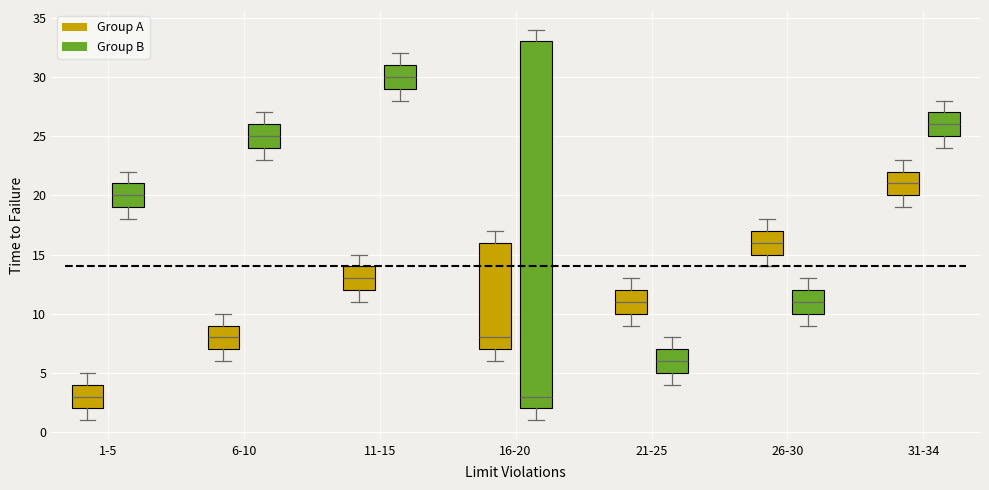

Reading left to right, transcribe this box plot: for each box, give where its median line is, the range the box spans, and where its two whiskers end, as read against the y-axis. The values are not printed on the chart, so give them approximately, as read against the axis.

1-5 (Group A): median 3, box 2 to 4, whiskers 1 to 5
1-5 (Group B): median 20, box 19 to 21, whiskers 18 to 22
6-10 (Group A): median 8, box 7 to 9, whiskers 6 to 10
6-10 (Group B): median 25, box 24 to 26, whiskers 23 to 27
11-15 (Group A): median 13, box 12 to 14, whiskers 11 to 15
11-15 (Group B): median 30, box 29 to 31, whiskers 28 to 32
16-20 (Group A): median 8, box 7 to 16, whiskers 6 to 17
16-20 (Group B): median 3, box 2 to 33, whiskers 1 to 34
21-25 (Group A): median 11, box 10 to 12, whiskers 9 to 13
21-25 (Group B): median 6, box 5 to 7, whiskers 4 to 8
26-30 (Group A): median 16, box 15 to 17, whiskers 14 to 18
26-30 (Group B): median 11, box 10 to 12, whiskers 9 to 13
31-34 (Group A): median 21, box 20 to 22, whiskers 19 to 23
31-34 (Group B): median 26, box 25 to 27, whiskers 24 to 28